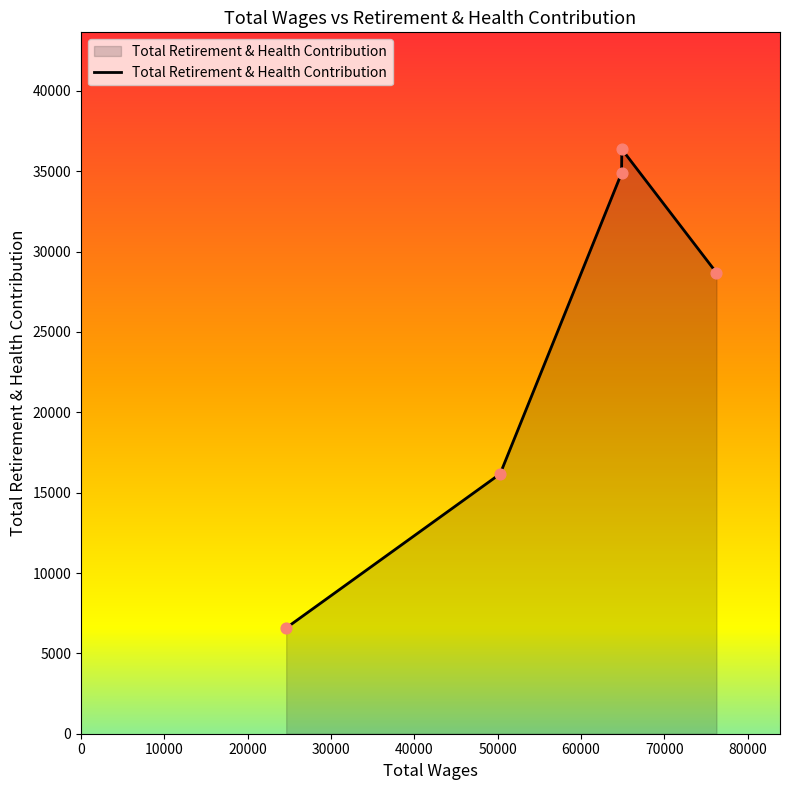

What is the average value?

24538